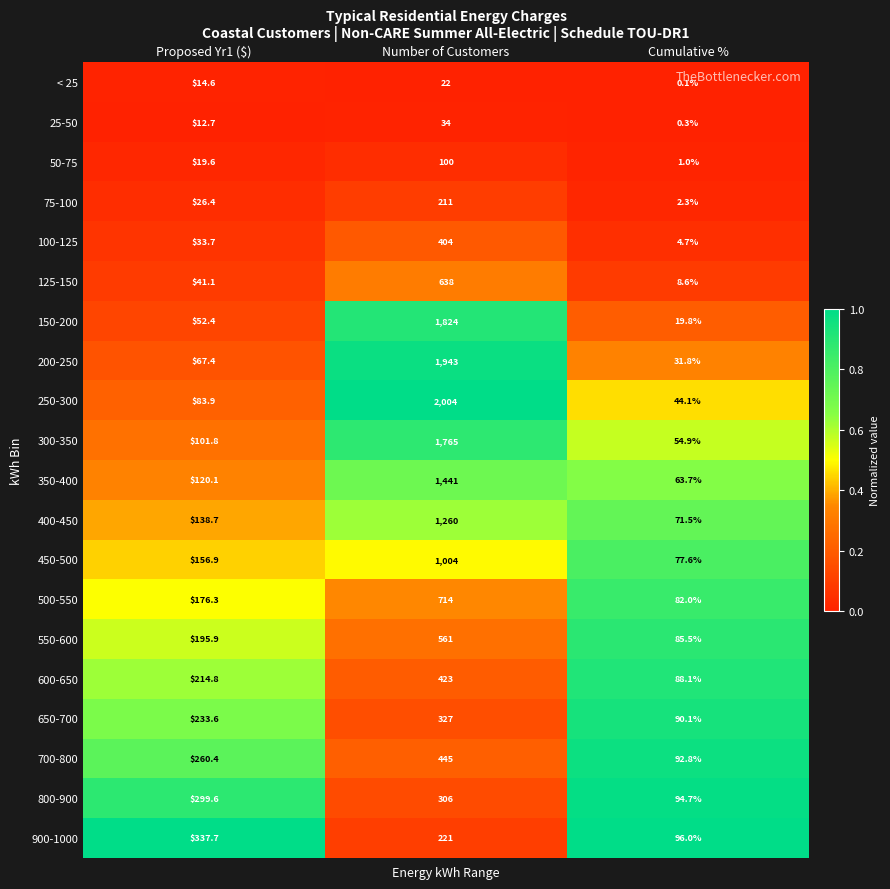

Rank the categories by 600-650 value from lowest to highest.

Cumulative %, Proposed Yr1 ($), Number of Customers